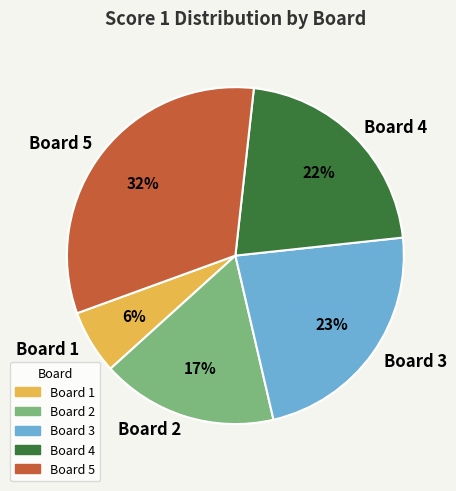

To the nearest percent, what percentage of the pie is Board 2?

17%